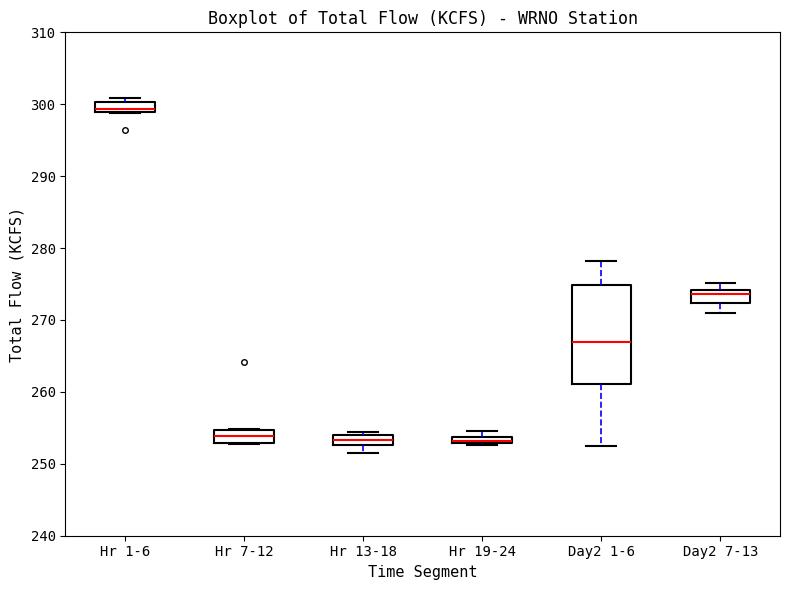

Where is the lower edge of the box for Day2 7-13 on the y-axis? The values are not printed on the chart, so give them approximately, as read against the axis.

272